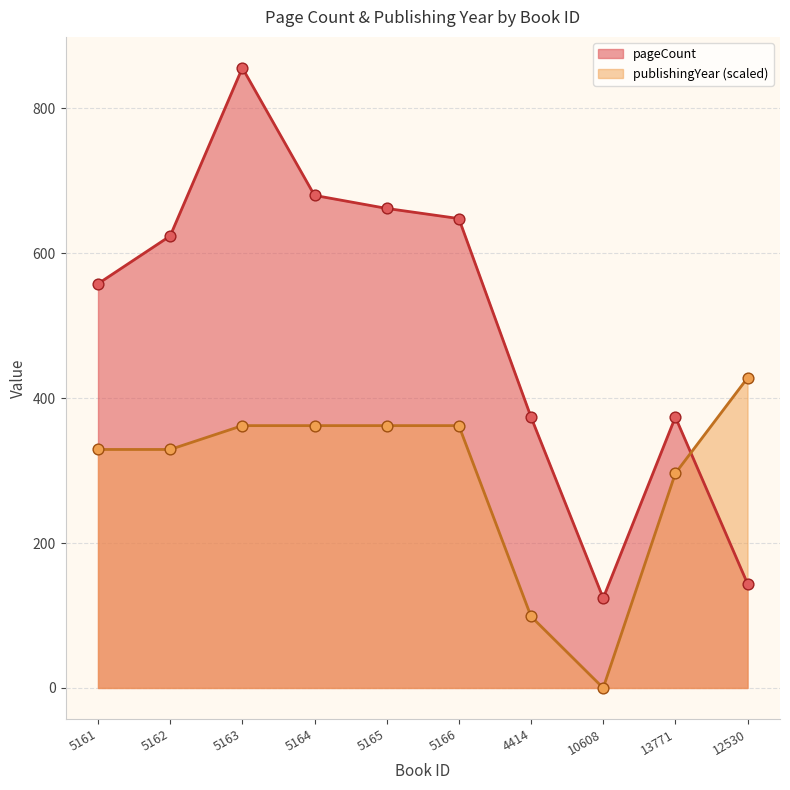

Which series contains the highest Y value?

pageCount